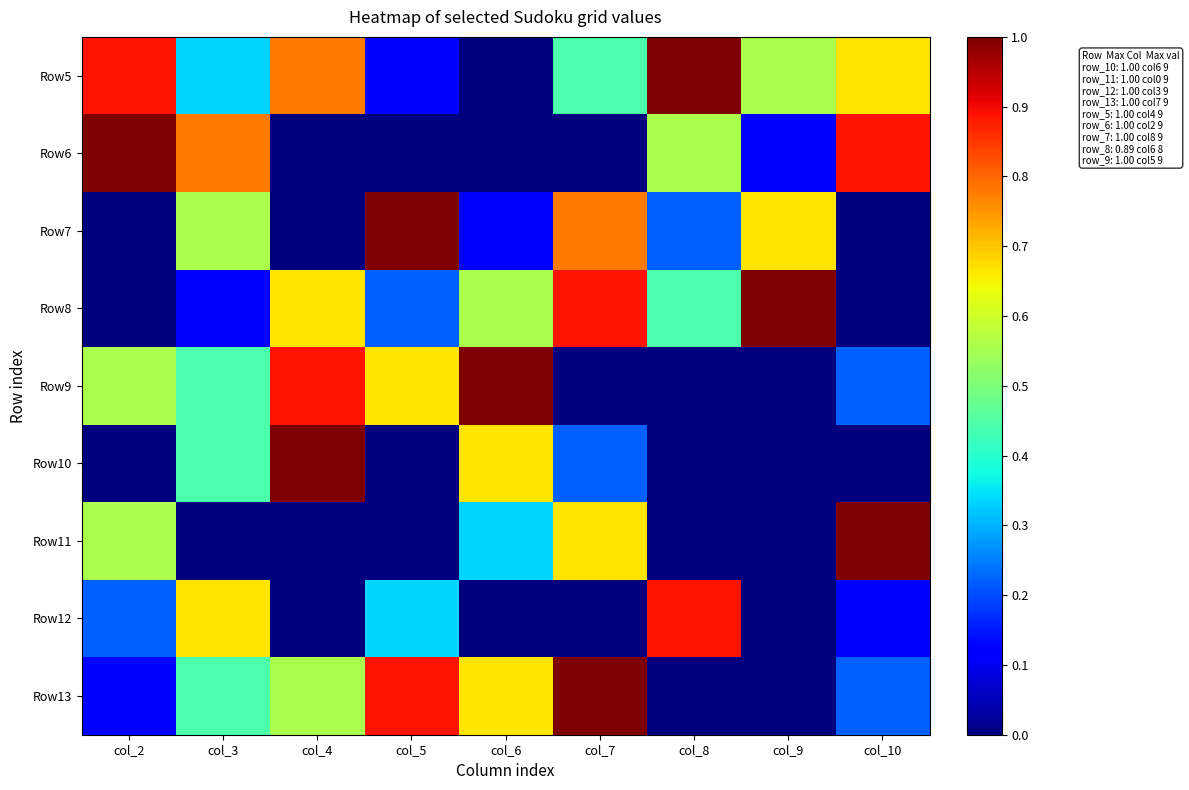

At how many categories does at least one series exceed 0?

9